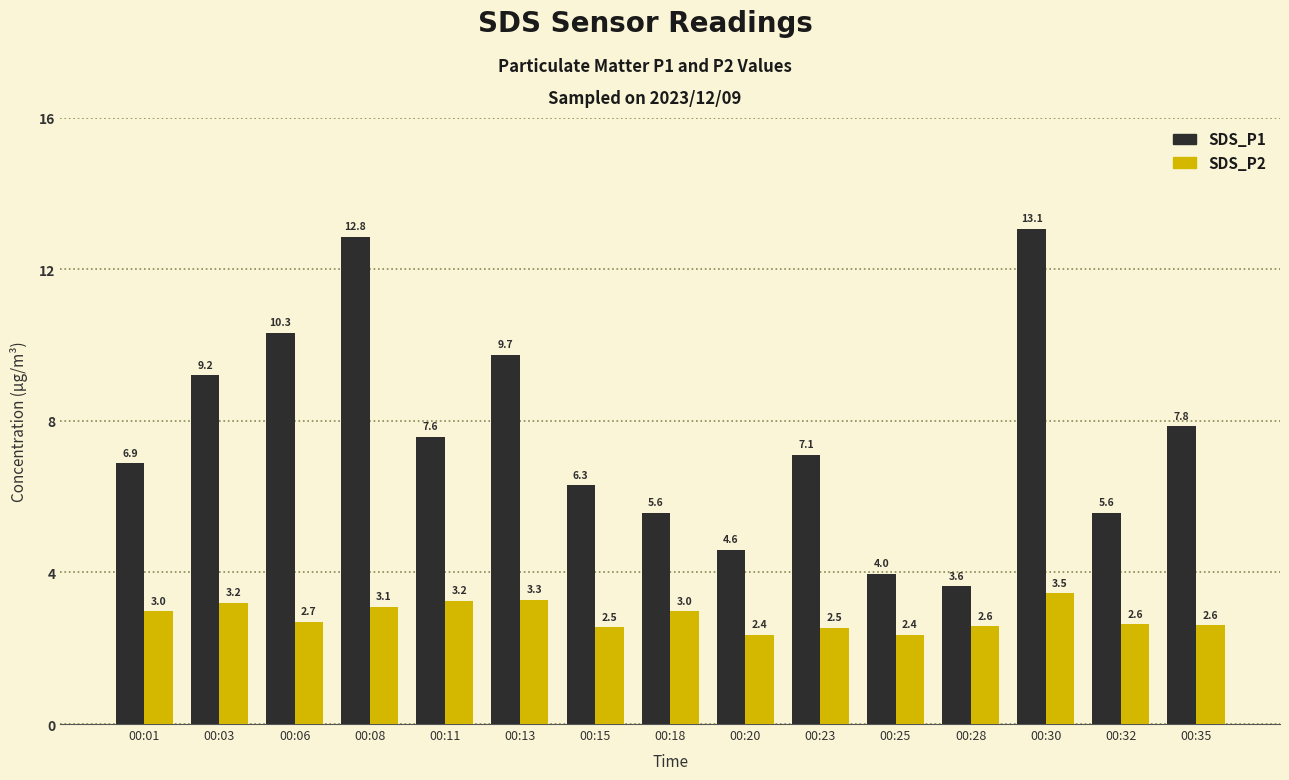

What is the maximum value for SDS_P1?

13.1